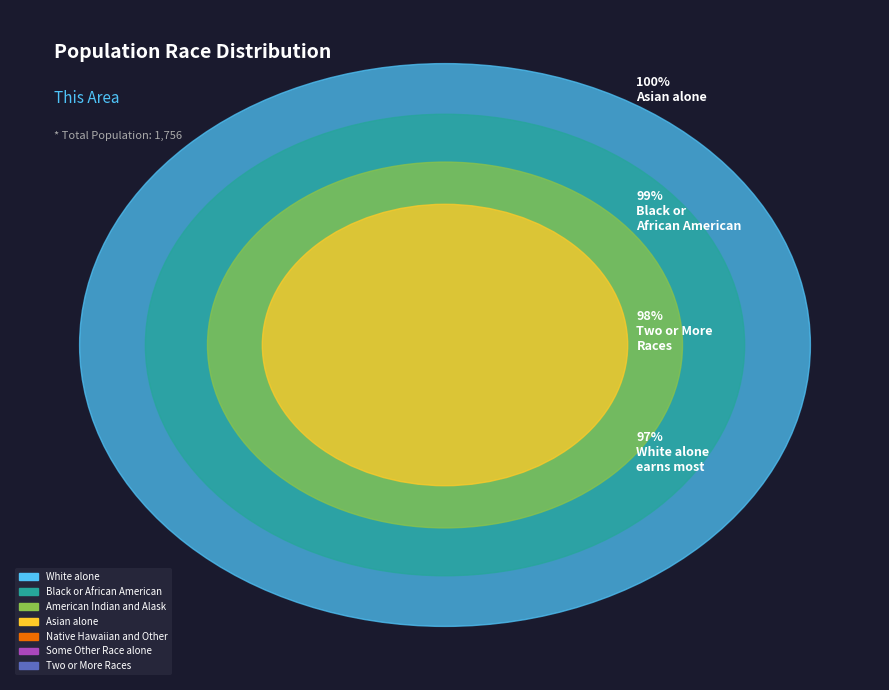

Between Black or African American alone and White alone, which is larger?

White alone